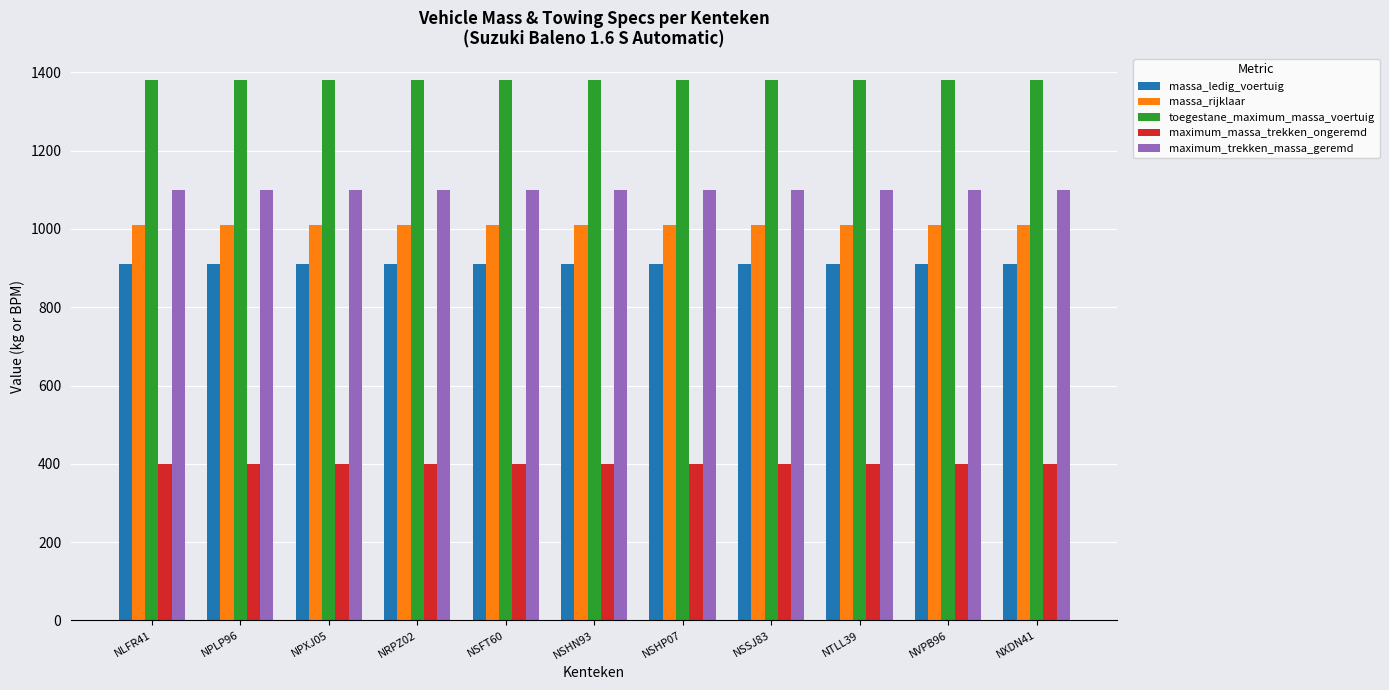

Reading left to right, transcribe all the data shown in this chart.

massa_ledig_voertuig: NLFR41=910	NPLP96=910	NPXJ05=910	NRPZ02=910	NSFT60=910	NSHN93=910	NSHP07=910	NSSJ83=910	NTLL39=910	NVPB96=910	NXDN41=910
massa_rijklaar: NLFR41=1010	NPLP96=1010	NPXJ05=1010	NRPZ02=1010	NSFT60=1010	NSHN93=1010	NSHP07=1010	NSSJ83=1010	NTLL39=1010	NVPB96=1010	NXDN41=1010
toegestane_maximum_massa_voertuig: NLFR41=1380	NPLP96=1380	NPXJ05=1380	NRPZ02=1380	NSFT60=1380	NSHN93=1380	NSHP07=1380	NSSJ83=1380	NTLL39=1380	NVPB96=1380	NXDN41=1380
maximum_massa_trekken_ongeremd: NLFR41=400	NPLP96=400	NPXJ05=400	NRPZ02=400	NSFT60=400	NSHN93=400	NSHP07=400	NSSJ83=400	NTLL39=400	NVPB96=400	NXDN41=400
maximum_trekken_massa_geremd: NLFR41=1100	NPLP96=1100	NPXJ05=1100	NRPZ02=1100	NSFT60=1100	NSHN93=1100	NSHP07=1100	NSSJ83=1100	NTLL39=1100	NVPB96=1100	NXDN41=1100